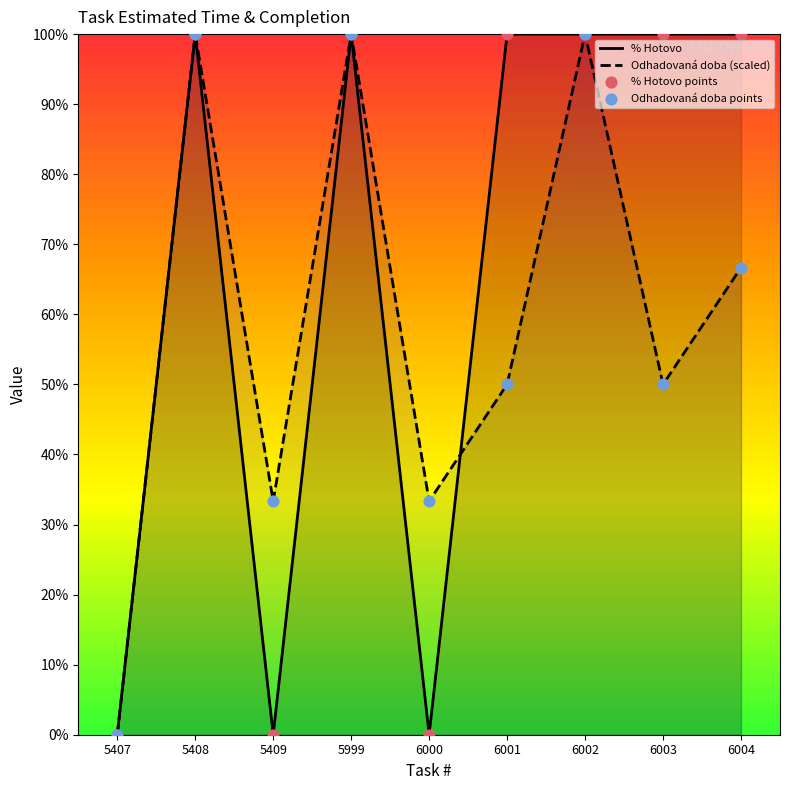

Which series contains the lowest Y value?

% Hotovo